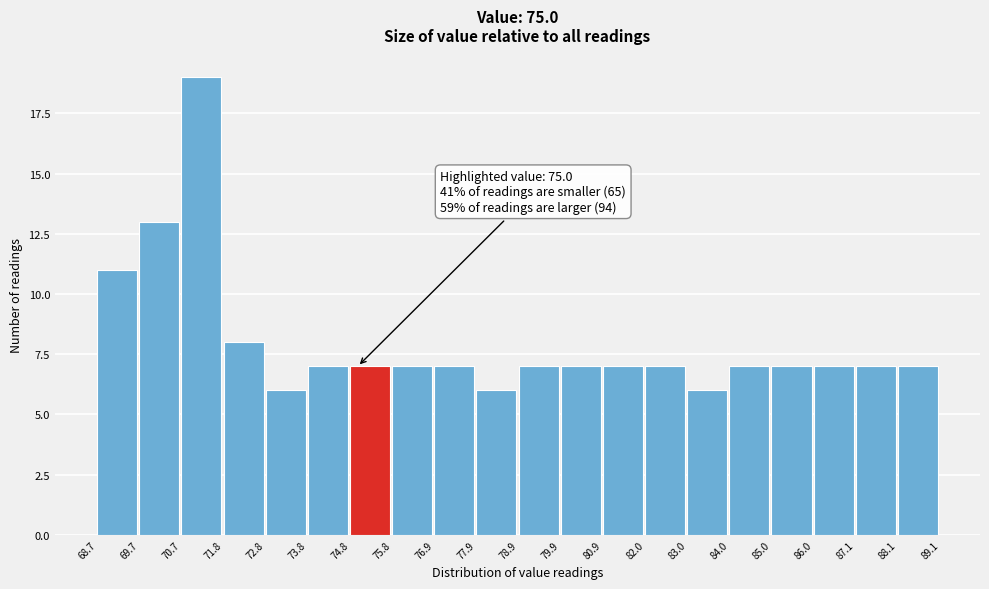

Which range on the x-axis has the tallest bar?

70.7 to 71.8